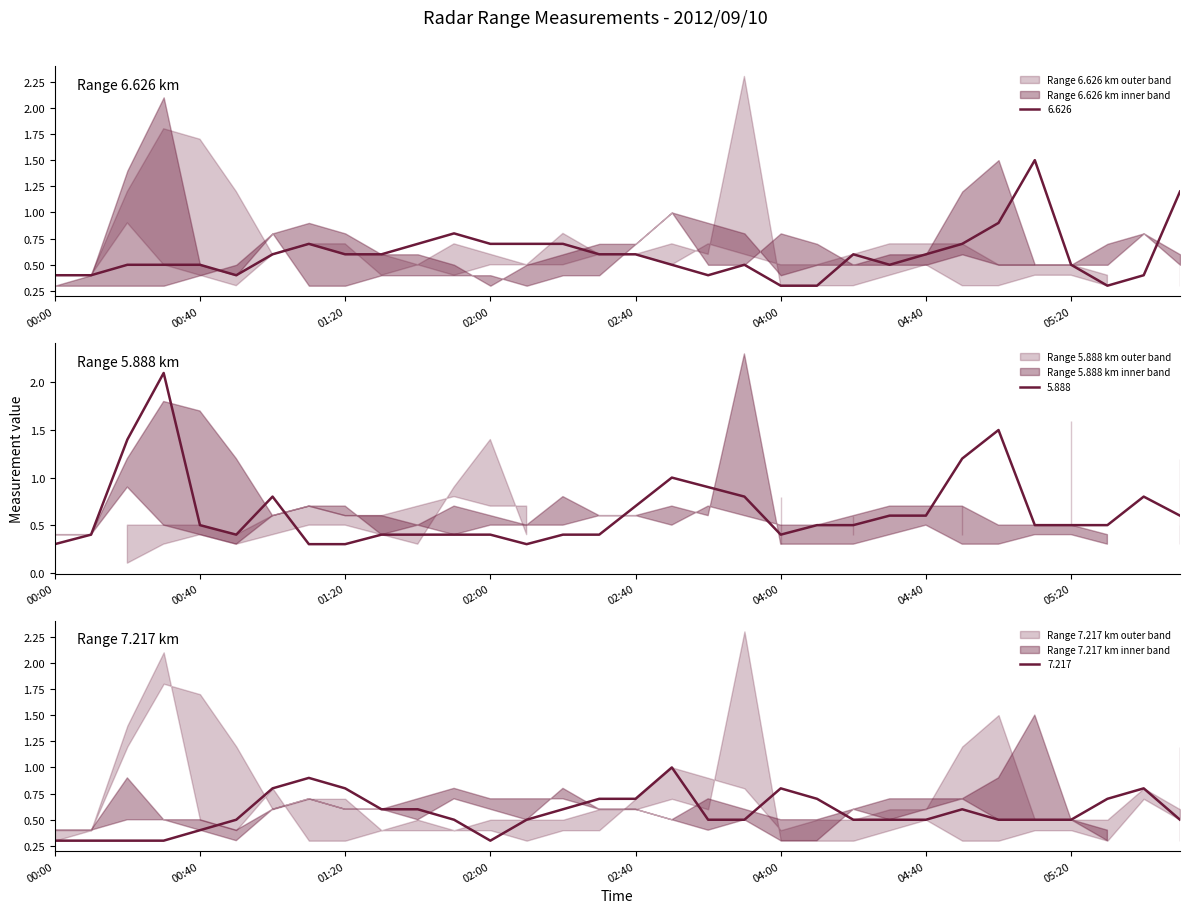

Reading left to right, list all the values displayed in this chart.

6.626: 0.4	0.4	0.5	0.5	0.5	0.4	0.6	0.7	0.6	0.6	0.7	0.8	0.7	0.7	0.7	0.6	0.6	0.5	0.4	0.5	0.3	0.3	0.6	0.5	0.6	0.7	0.9	1.5	0.5	0.3	0.4	1.2
7.217: 0.3	0.3	0.3	0.3	0.4	0.5	0.8	0.9	0.8	0.6	0.6	0.5	0.3	0.5	0.6	0.7	0.7	1.0	0.5	0.5	0.8	0.7	0.5	0.5	0.5	0.6	0.5	0.5	0.5	0.7	0.8	0.5
5.888: 0.3	0.4	1.4	2.1	0.5	0.4	0.8	0.3	0.3	0.4	0.4	0.4	0.4	0.3	0.4	0.4	0.7	1.0	0.9	0.8	0.4	0.5	0.5	0.6	0.6	1.2	1.5	0.5	0.5	0.5	0.8	0.6